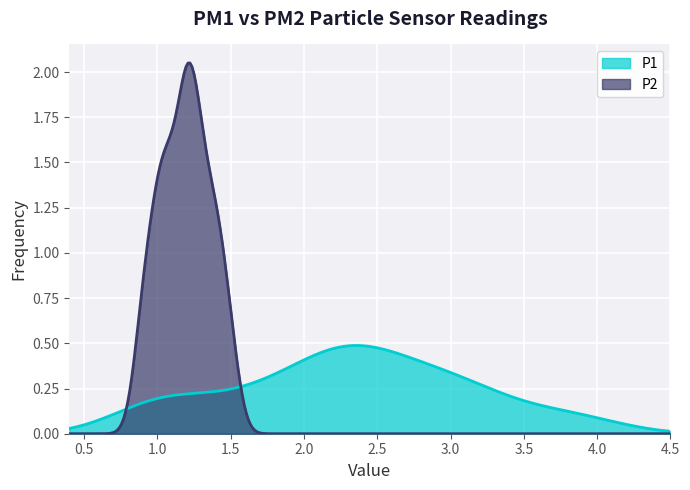

Which series has the widest spread of values?

P2